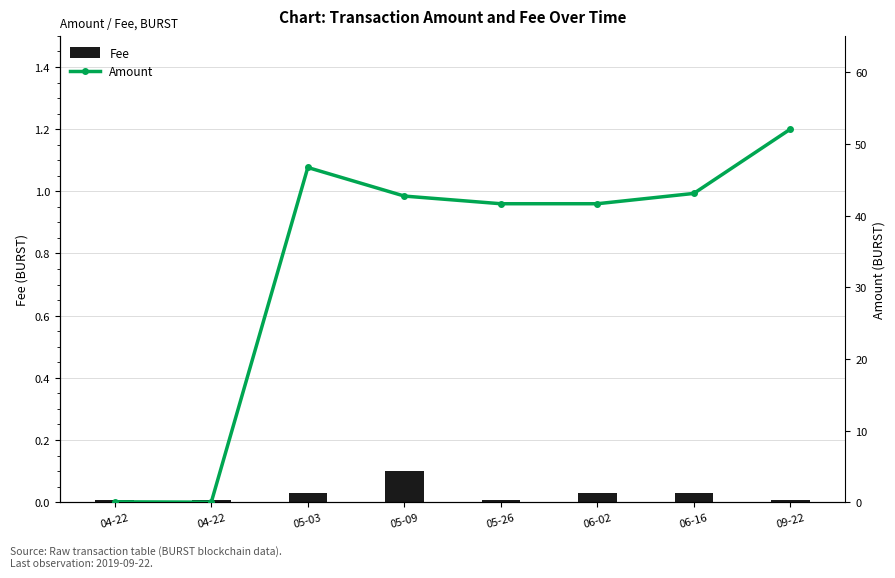

What are all the series names shown in the legend?

Fee, Amount